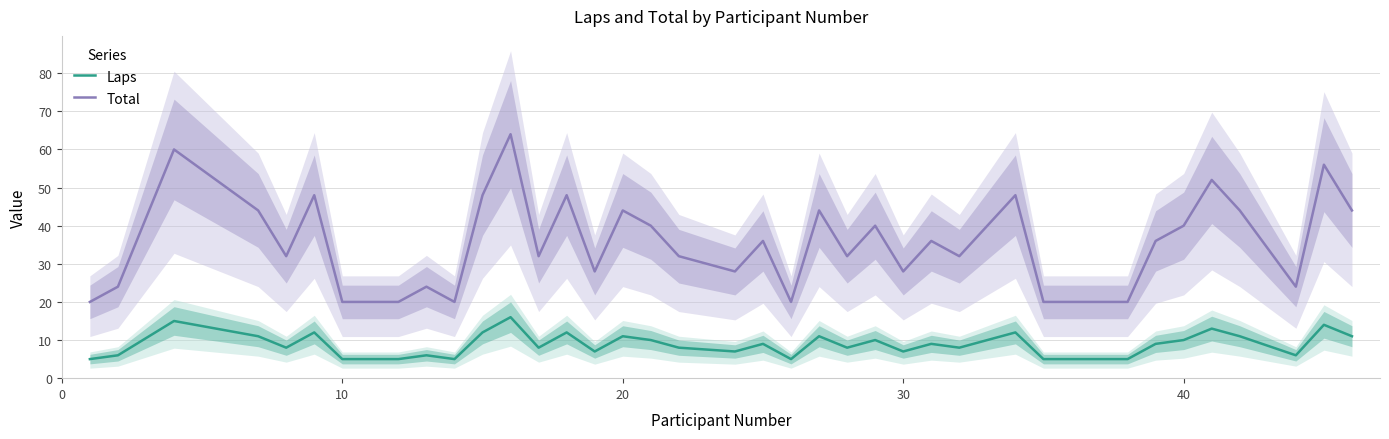

Which series has the largest range (max minus min)?

Total